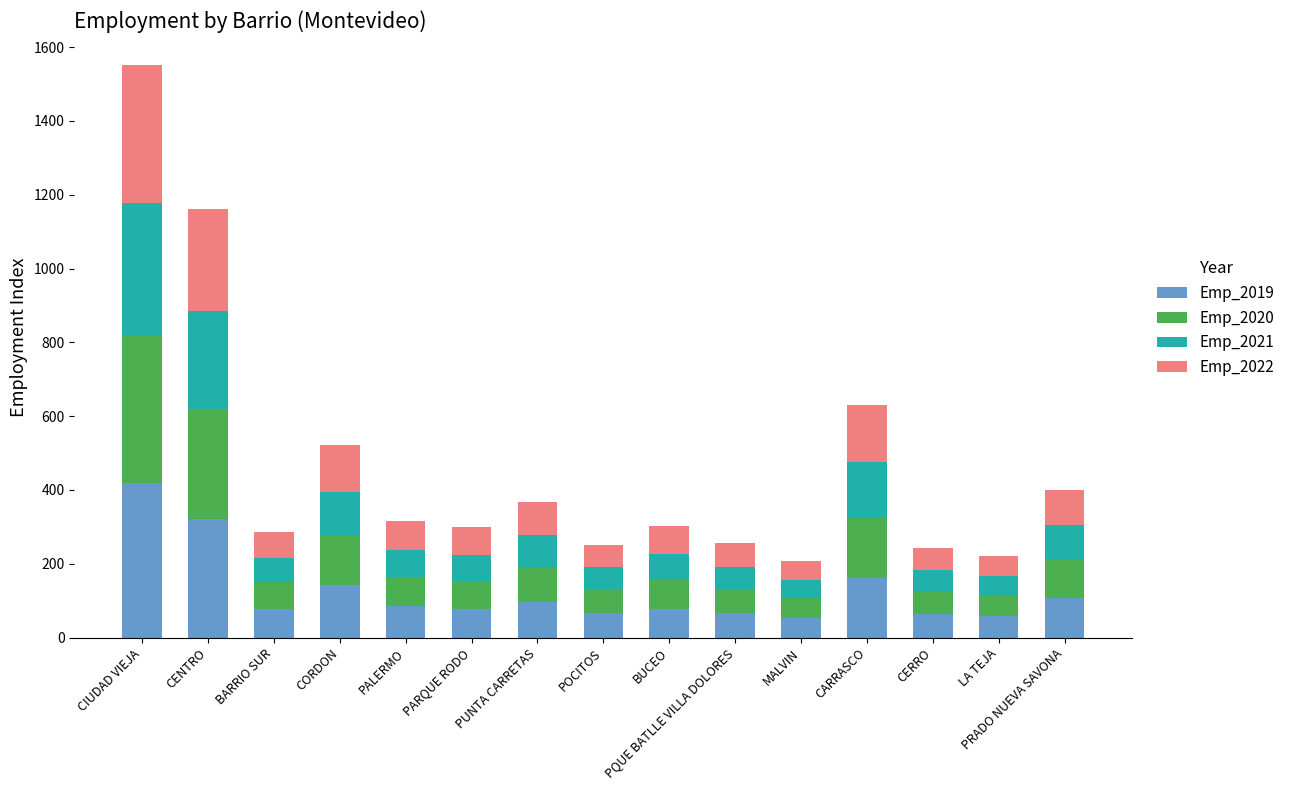

True or false: Emp_2019 has a value of 57.5 at LA TEJA.

True